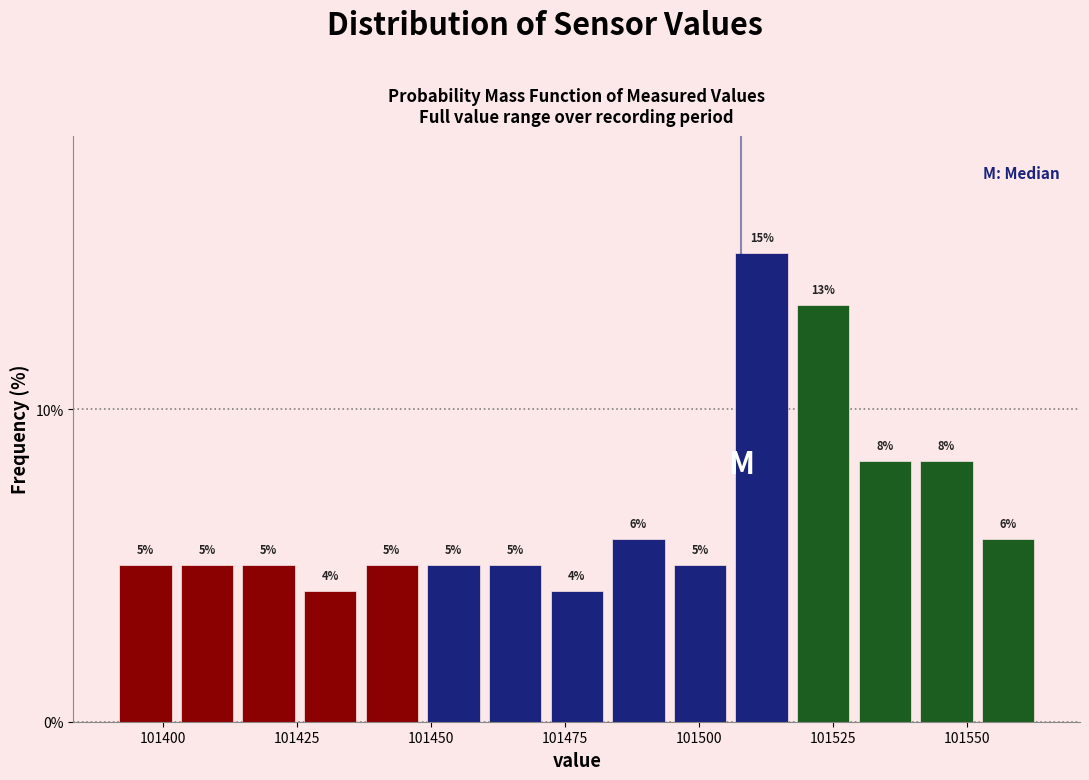

Around what value on the x-axis is the tallest bar? Give the approximate position of its centre, as read against the axis.

101510